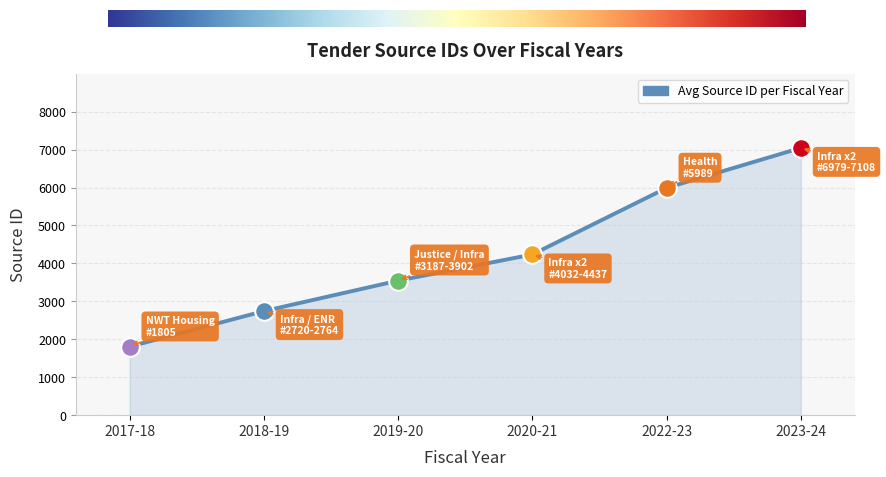

What is the ratio of the value at 2019-20 to the value at 2018-19?

1.3